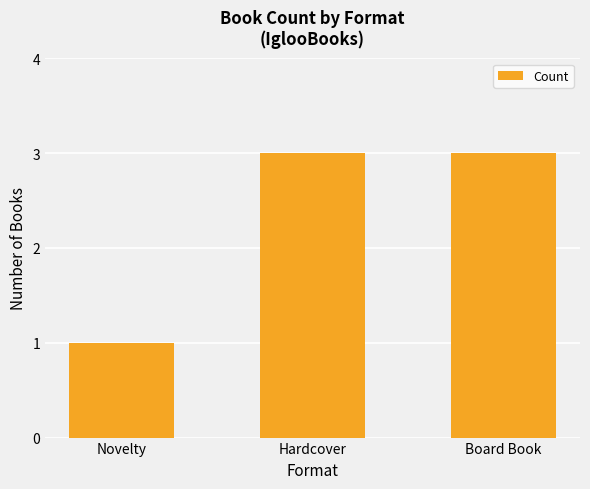

What is the greatest value displayed?

3